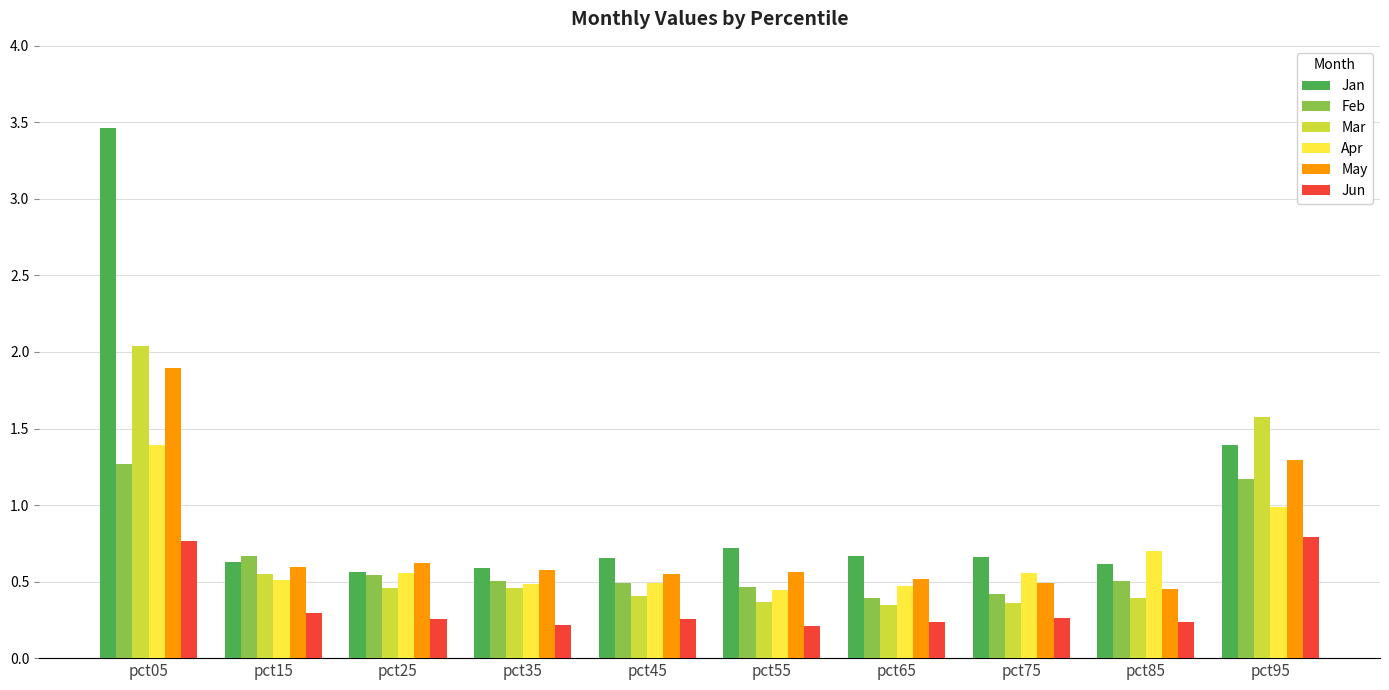

At which label does Apr reach its peak?

pct05